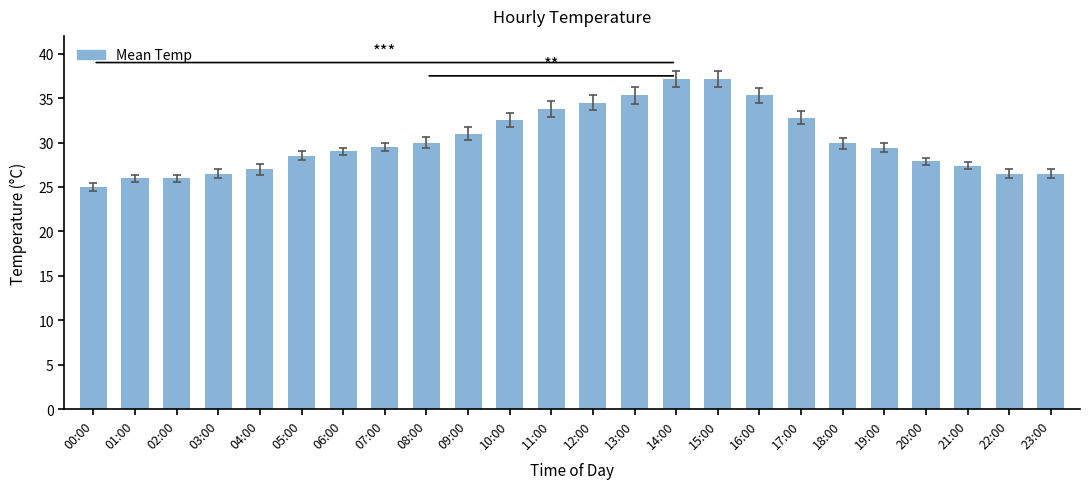

Read the value at 13:00.

35.3